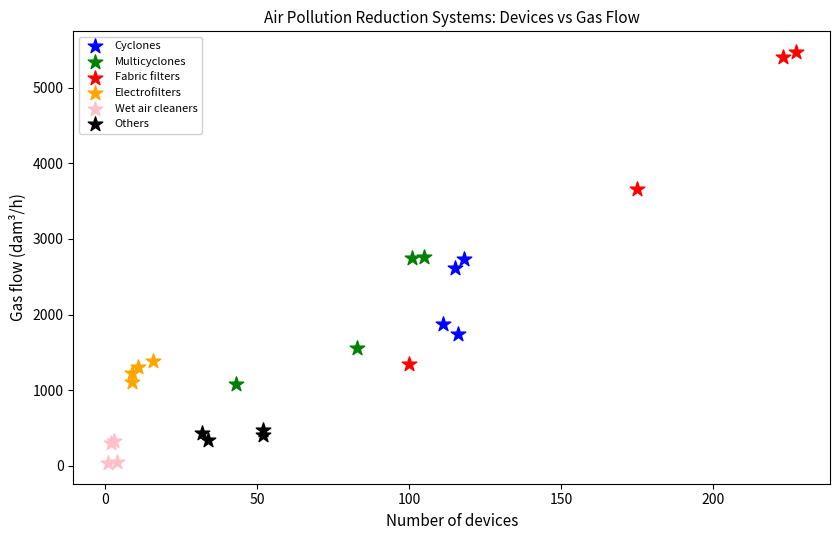

Which series has the largest Y range (max minus min)?

Fabric filters